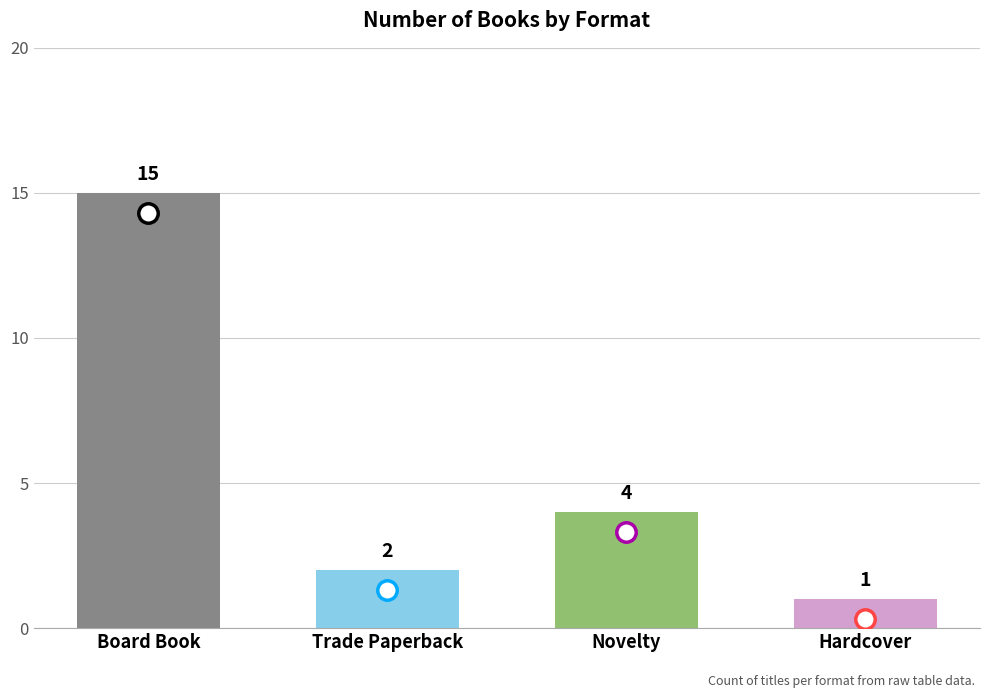

What position from the right is Board Book?

4